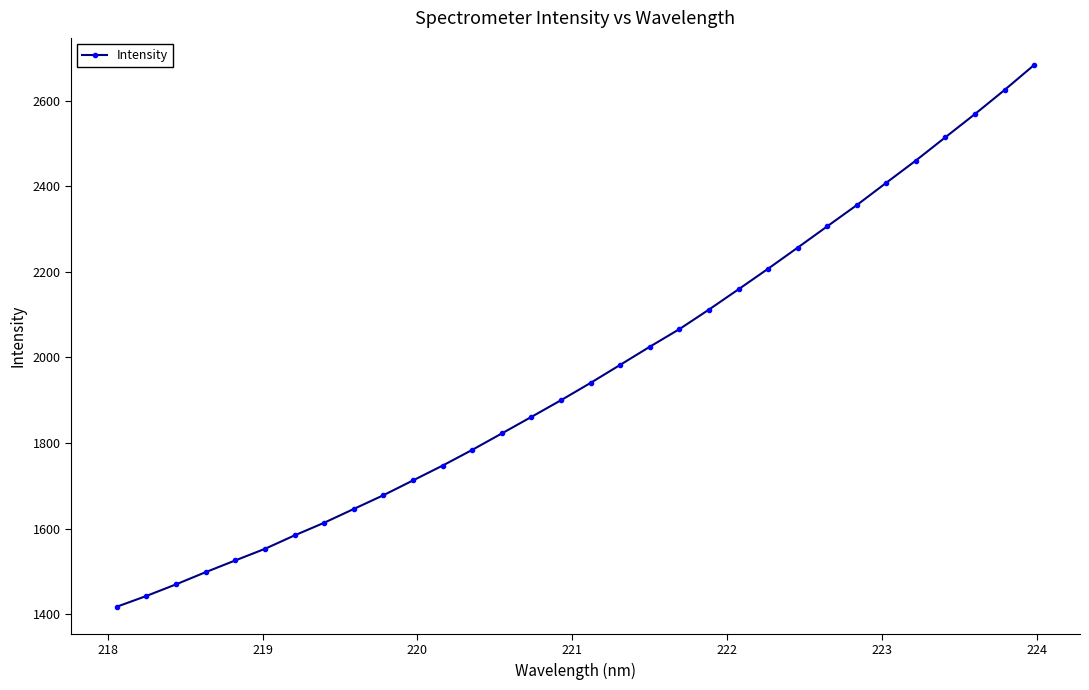

What is the minimum value shown in the chart?

1418.0